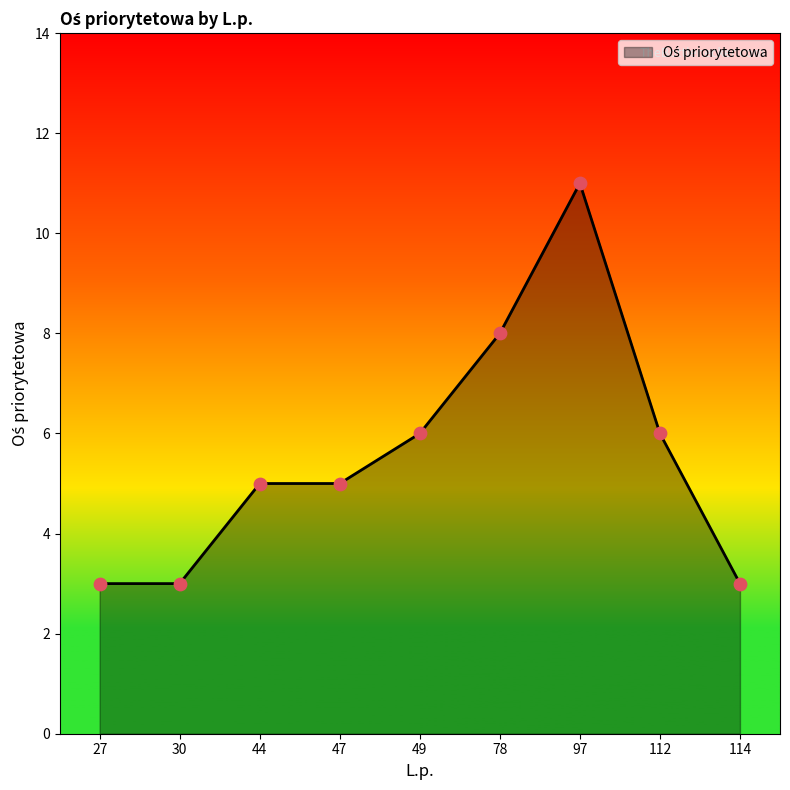

Between 49 and 114, which is larger?

49